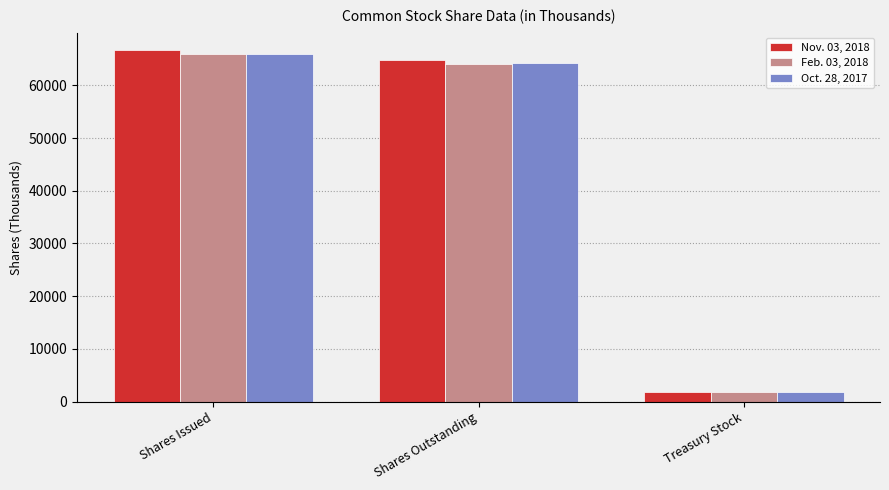

At which label does Oct. 28, 2017 first exceed 64180?

Shares Issued